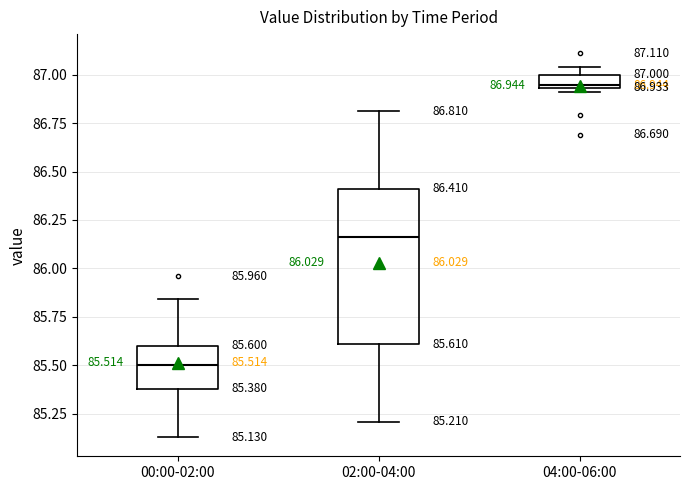

Which box is the tallest, from its lower edge to its upper edge?

02:00-04:00